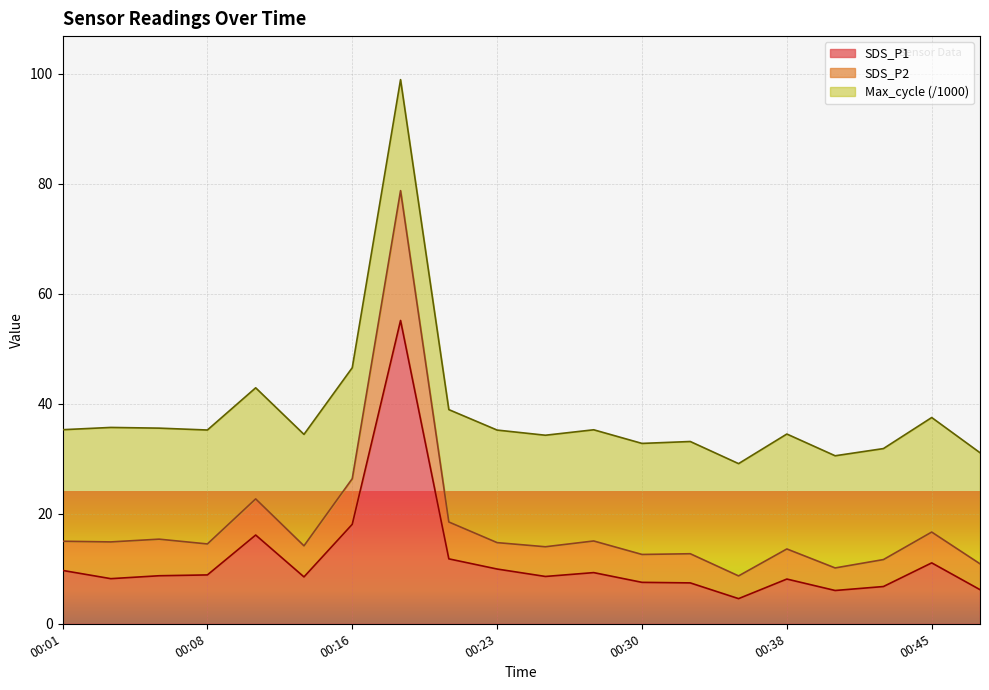

What is the maximum value for SDS_P1?

55.1